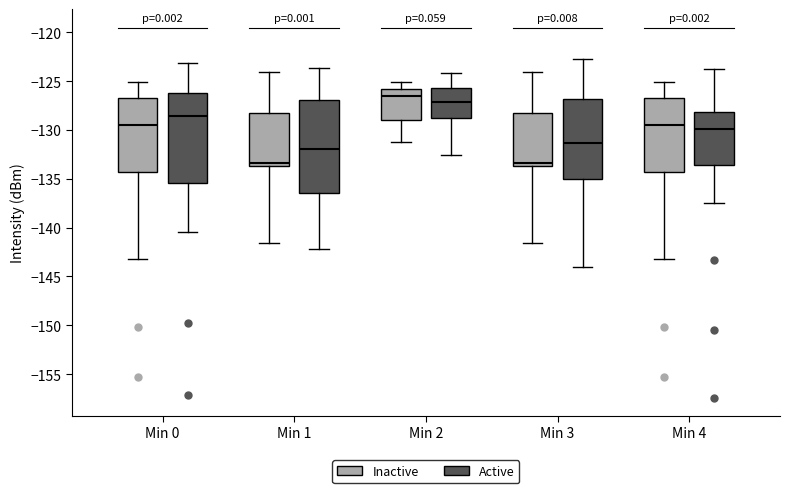

Reading left to right, transcribe this box plot: for each box, give where its median line is, the range the box spans, and where its two whiskers end, as read against the y-axis. The values are not printed on the chart, so give them approximately, as read against the axis.

Min 0 (Inactive): median -129.5, box -134.5 to -126.5, whiskers -143.5 to -125.0
Min 0 (Active): median -128.5, box -135.5 to -126.0, whiskers -140.5 to -123.0
Min 1 (Inactive): median -133.5 (just above the box's lower edge), box -133.5 to -128.5, whiskers -141.5 to -124.0
Min 1 (Active): median -132.0, box -136.5 to -127.0, whiskers -142.0 to -123.5
Min 2 (Inactive): median -126.5, box -129.0 to -126.0, whiskers -131.0 to -125.0
Min 2 (Active): median -127.0, box -129.0 to -125.5, whiskers -132.5 to -124.0
Min 3 (Inactive): median -133.5 (just above the box's lower edge), box -133.5 to -128.5, whiskers -141.5 to -124.0
Min 3 (Active): median -131.5, box -135.0 to -127.0, whiskers -144.0 to -122.5
Min 4 (Inactive): median -129.5, box -134.5 to -126.5, whiskers -143.5 to -125.0
Min 4 (Active): median -130.0, box -133.5 to -128.0, whiskers -137.5 to -123.5